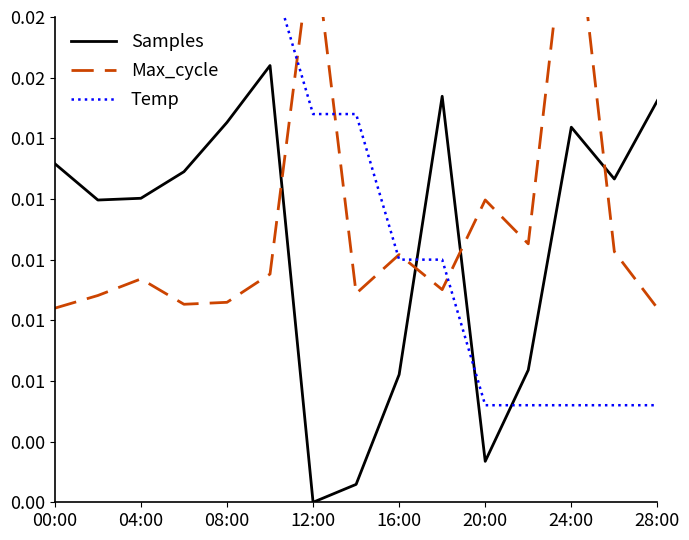

Which series has the largest range (max minus min)?

Samples